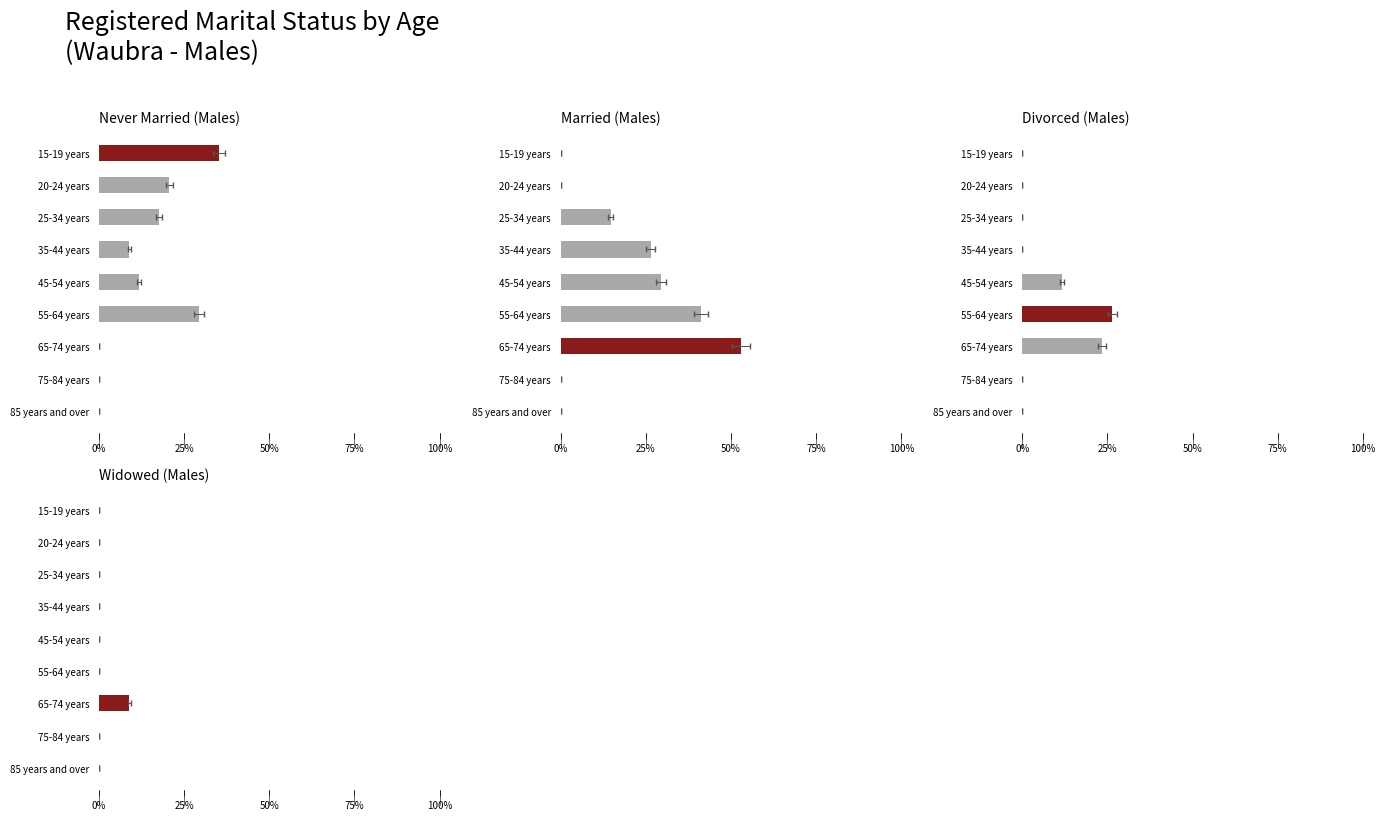

How many distinct data groups are displayed?

4